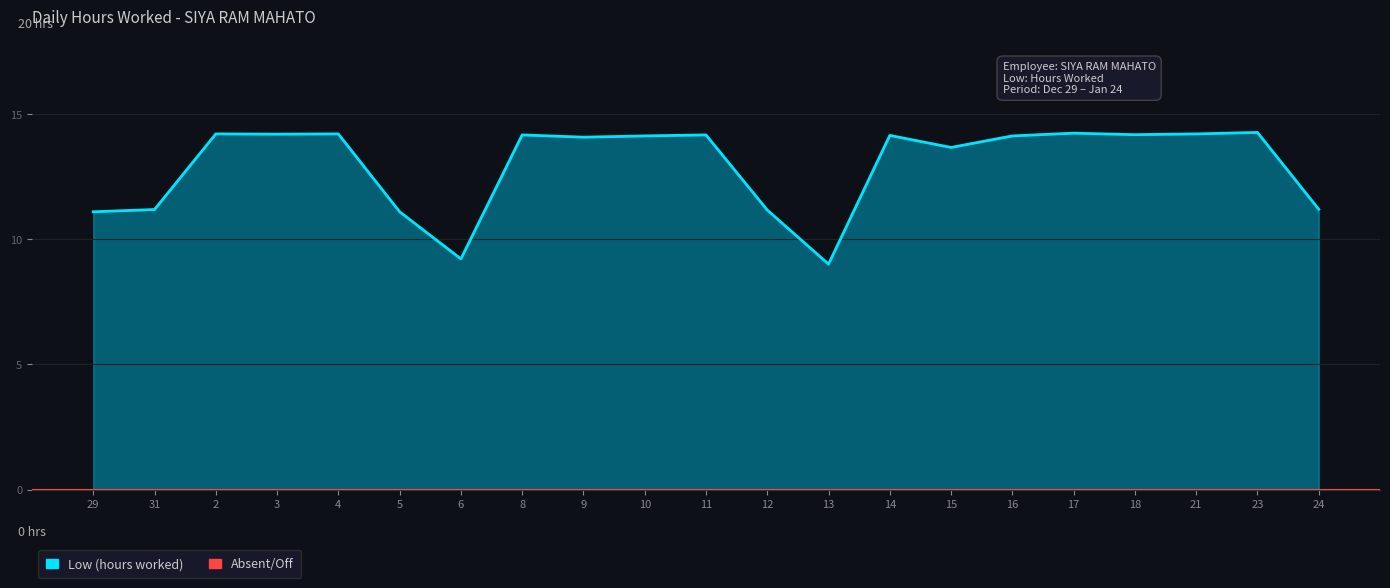

What is the average value?

13.0